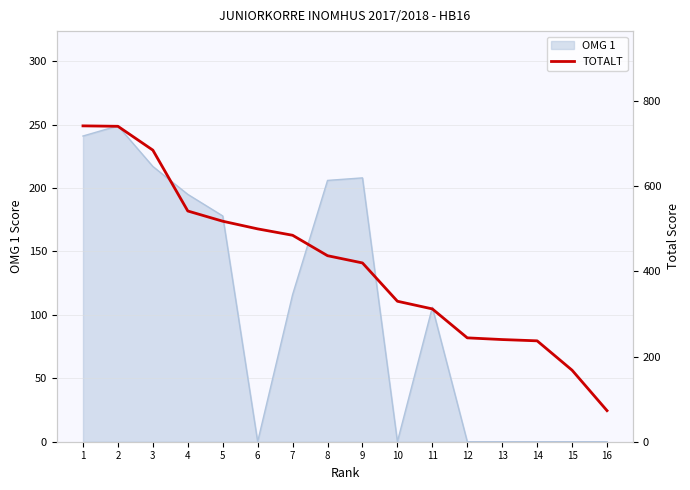

Which has a higher value, 13 or 5?

5